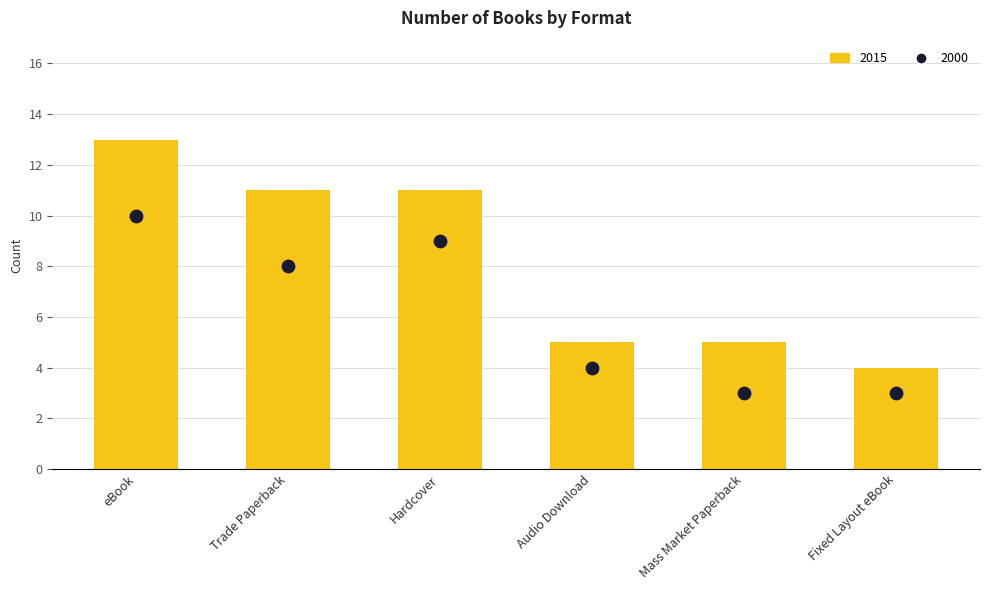

Which series has the largest total across all categories?

Count